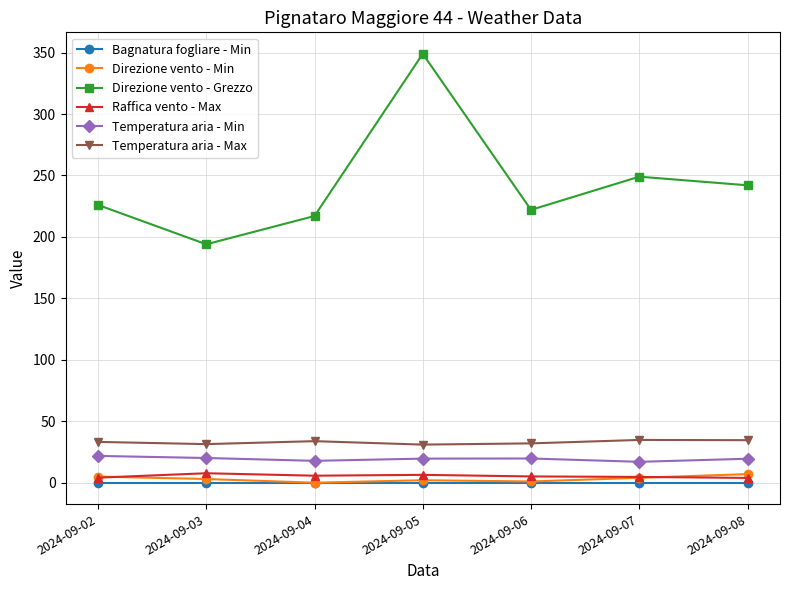

The Temperatura aria - Min series shows 6.0 at 2024-09-02. True or false?

False